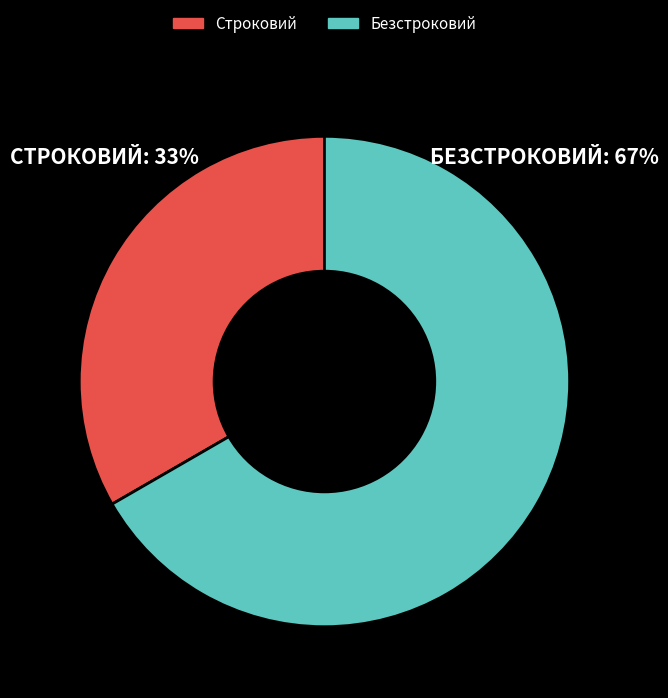

Which slice represents more than half of the pie?

Безстроковий